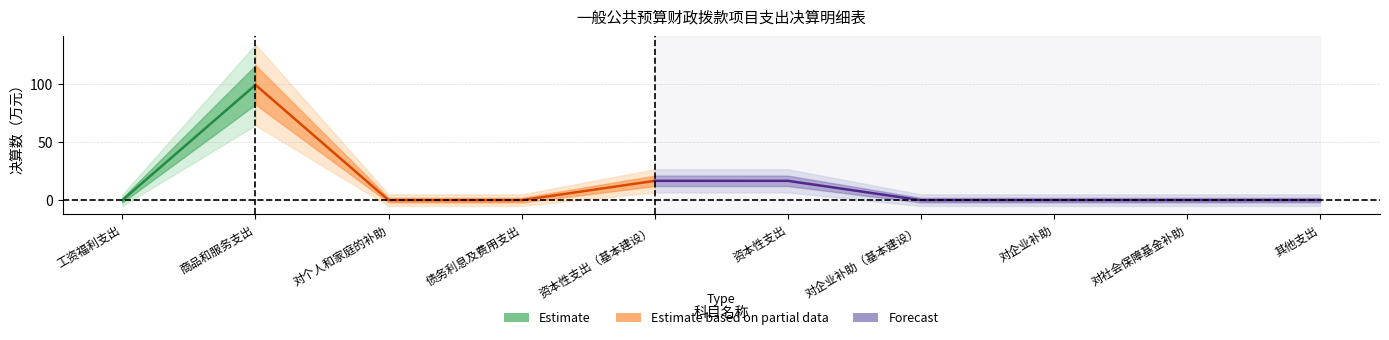

Rank the categories by value from highest to lowest.

商品和服务支出, 资本性支出, 资本性支出（基本建设）, 工资福利支出, 对个人和家庭的补助, 债务利息及费用支出, 对企业补助（基本建设）, 对企业补助, 对社会保障基金补助, 其他支出